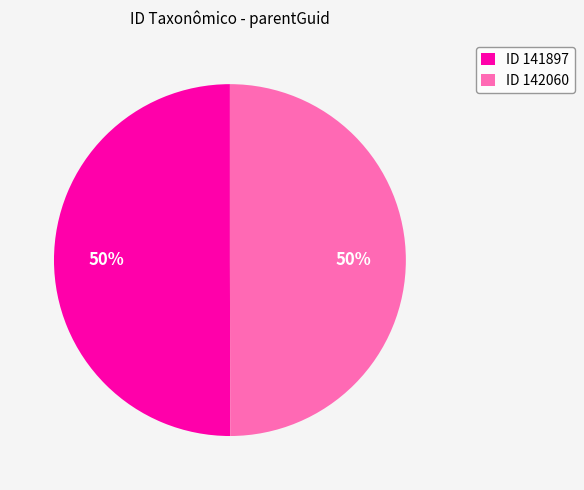

Is it true that ID 141897 is 41% of the pie?

False